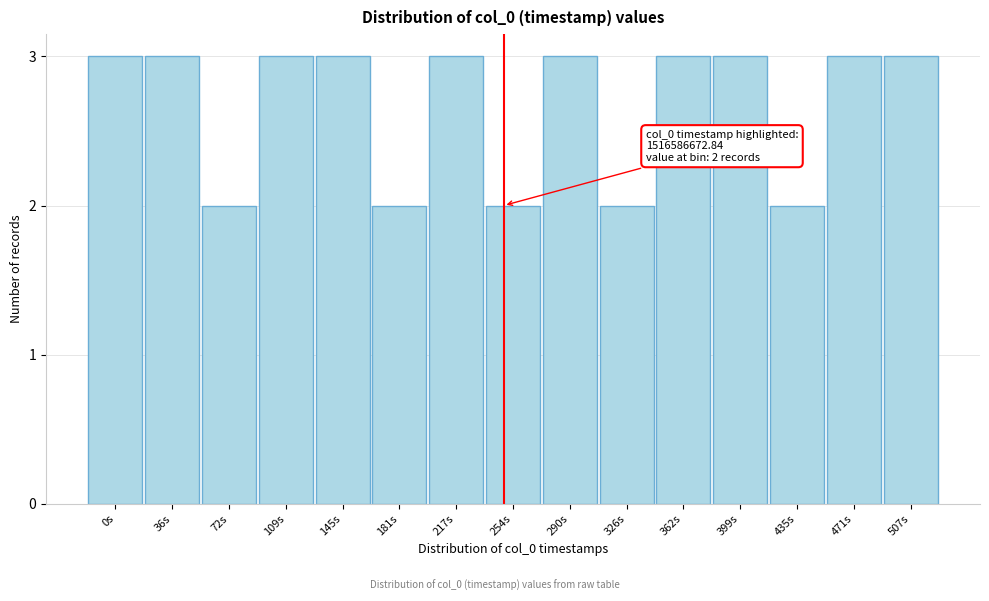

Reading left to right, extract all data points from this chart.

0s=3	36s=3	72s=2	109s=3	145s=3	181s=2	217s=3	254s=2	290s=3	326s=2	362s=3	399s=3	435s=2	471s=3	507s=3